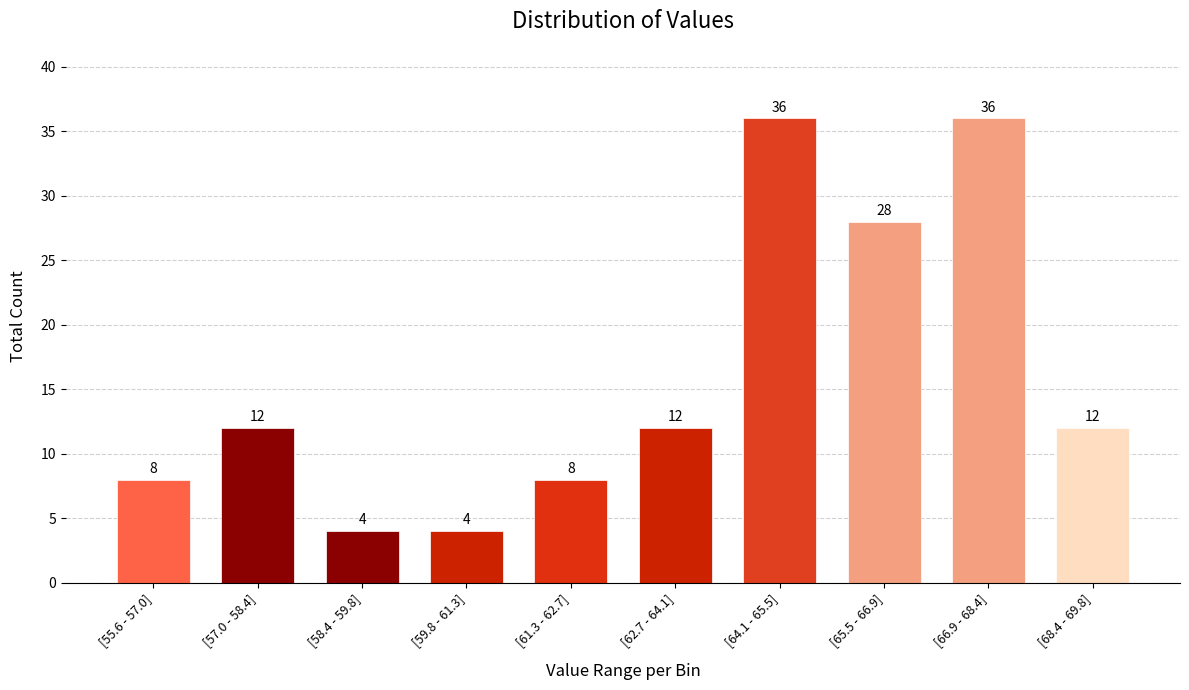

Reading left to right, list all the values displayed in this chart.

[55.6 - 57.0]=8	[57.0 - 58.4]=12	[58.4 - 59.8]=4	[59.8 - 61.3]=4	[61.3 - 62.7]=8	[62.7 - 64.1]=12	[64.1 - 65.5]=36	[65.5 - 66.9]=28	[66.9 - 68.4]=36	[68.4 - 69.8]=12